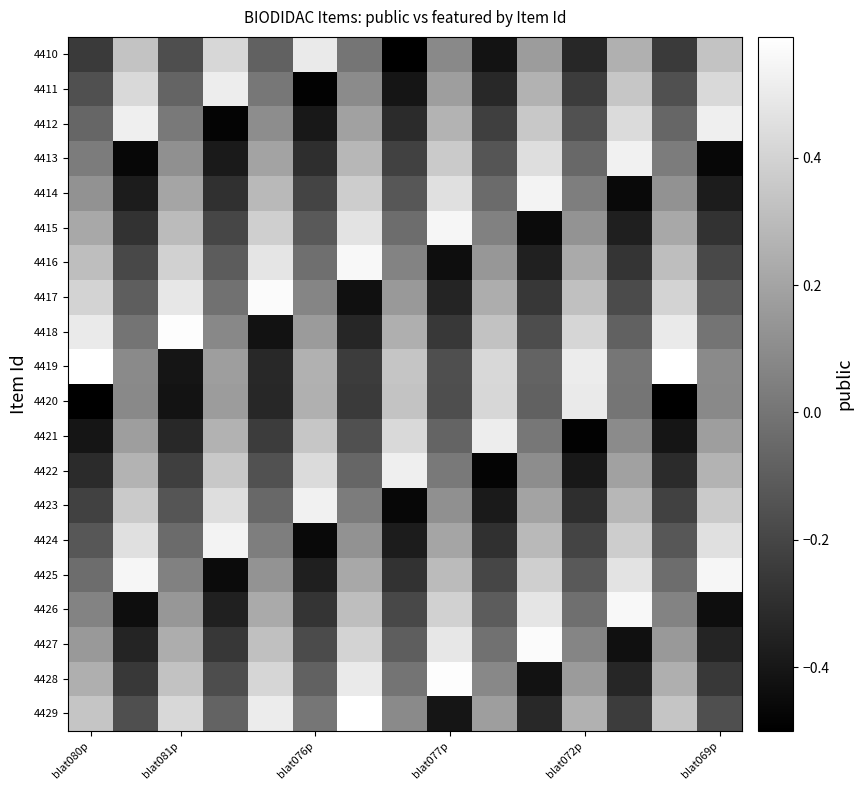

Which category has the lowest value across all series?

blat080p